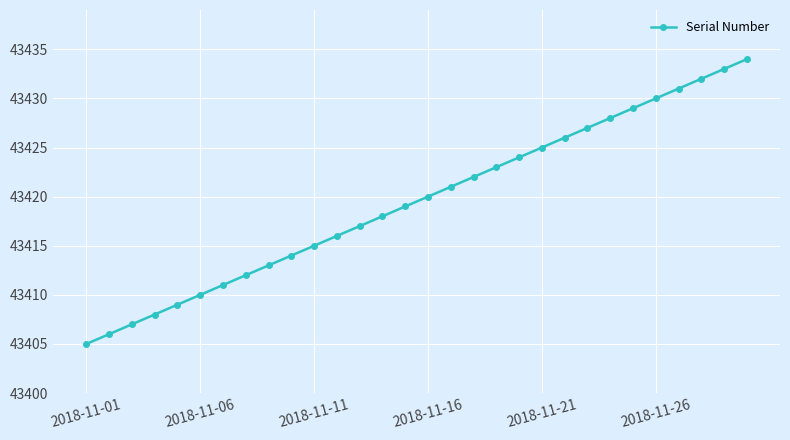

Is this an area chart (filled region under the line)?

No